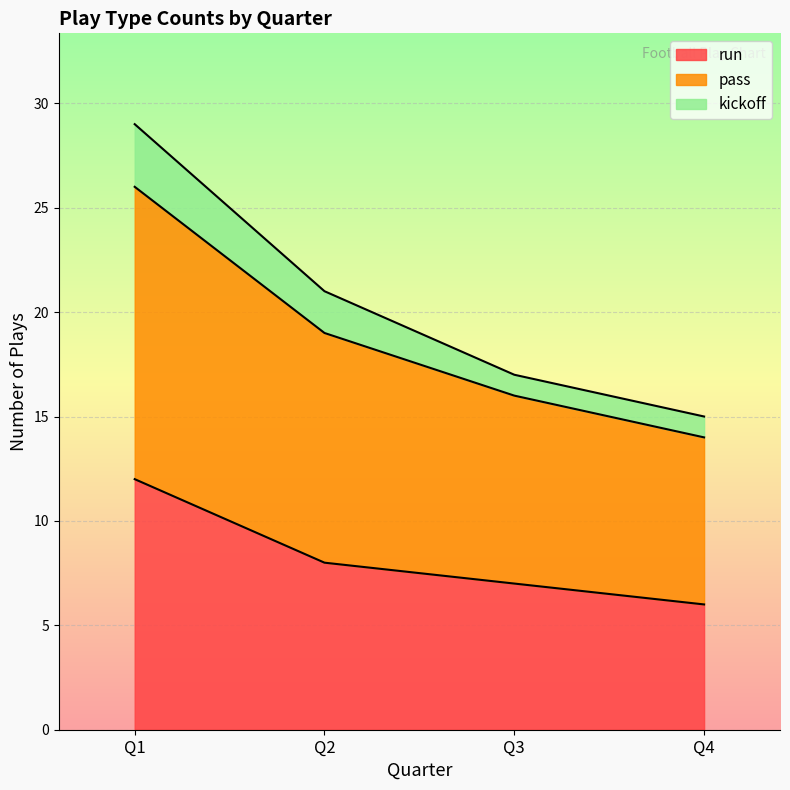

Count the number of categories in the chart.

4